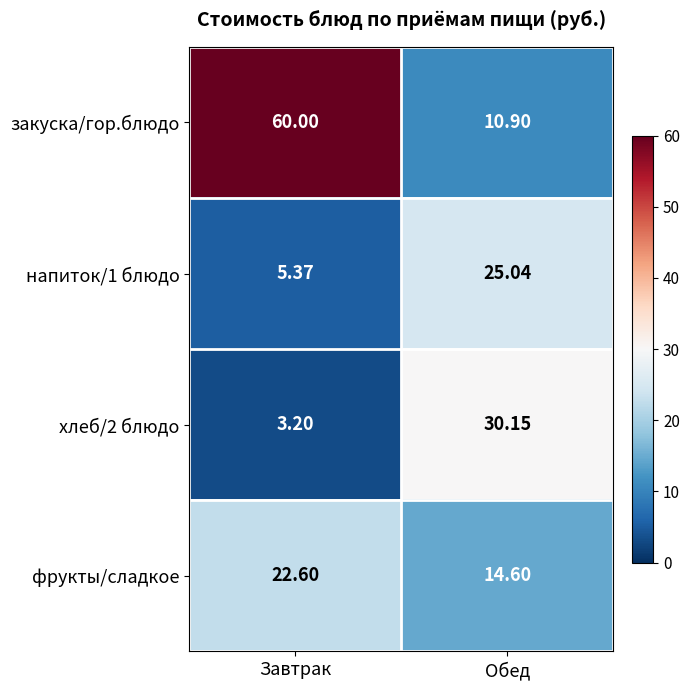

Which series has the widest spread of values?

закуска/гор.блюдо